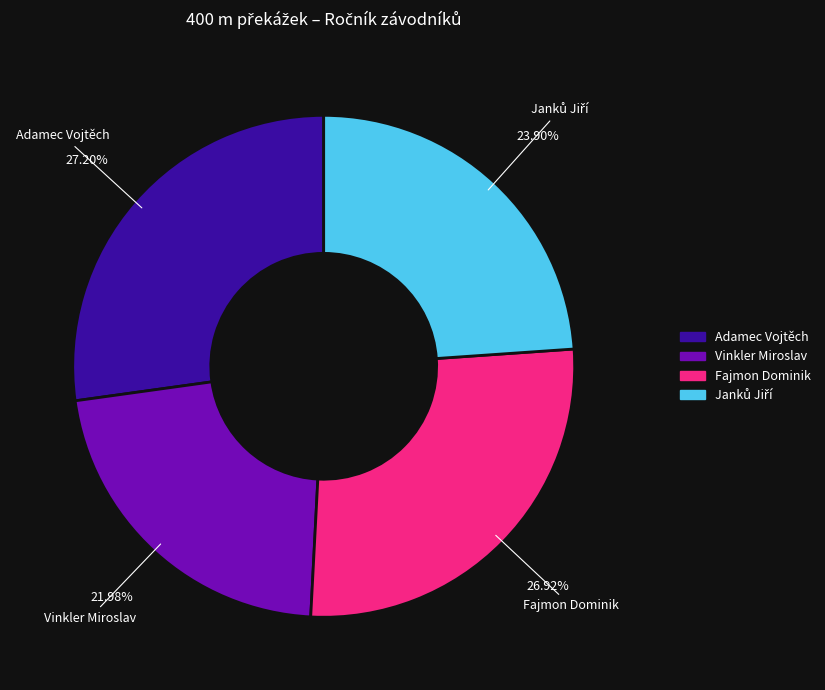

Is the sum of Vinkler Miroslav and Adamec Vojtěch greater than half?

No